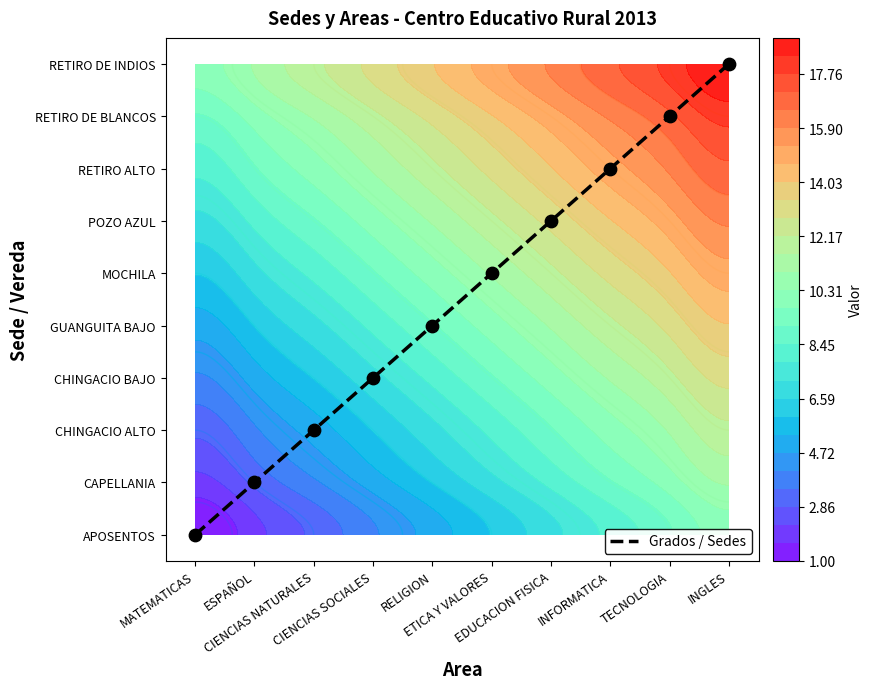

Read the value at INGLES.

9